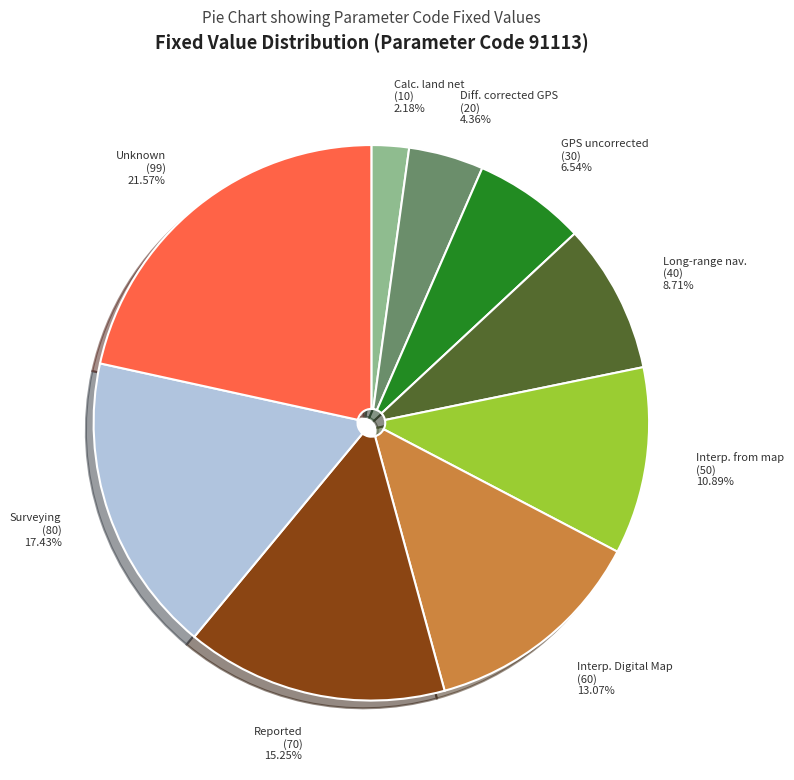

Does Interp. from map (50) represent more than half of the total?

No